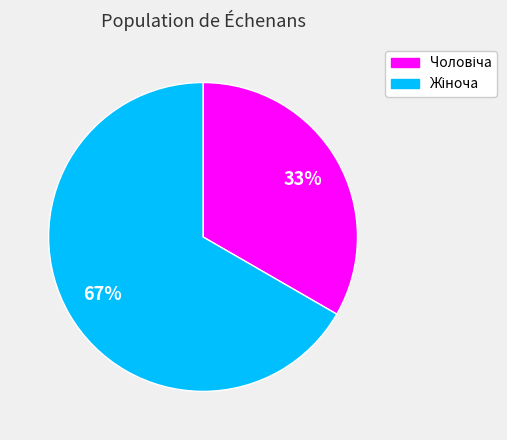

Count the number of slices in the pie.

2